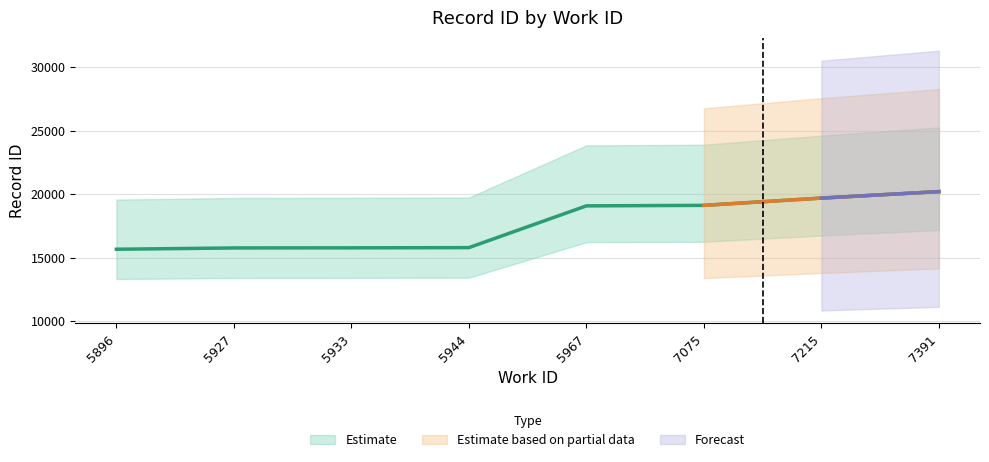

List the labels in order of value, smallest first.

5896, 5927, 5933, 5944, 5967, 7075, 7215, 7391